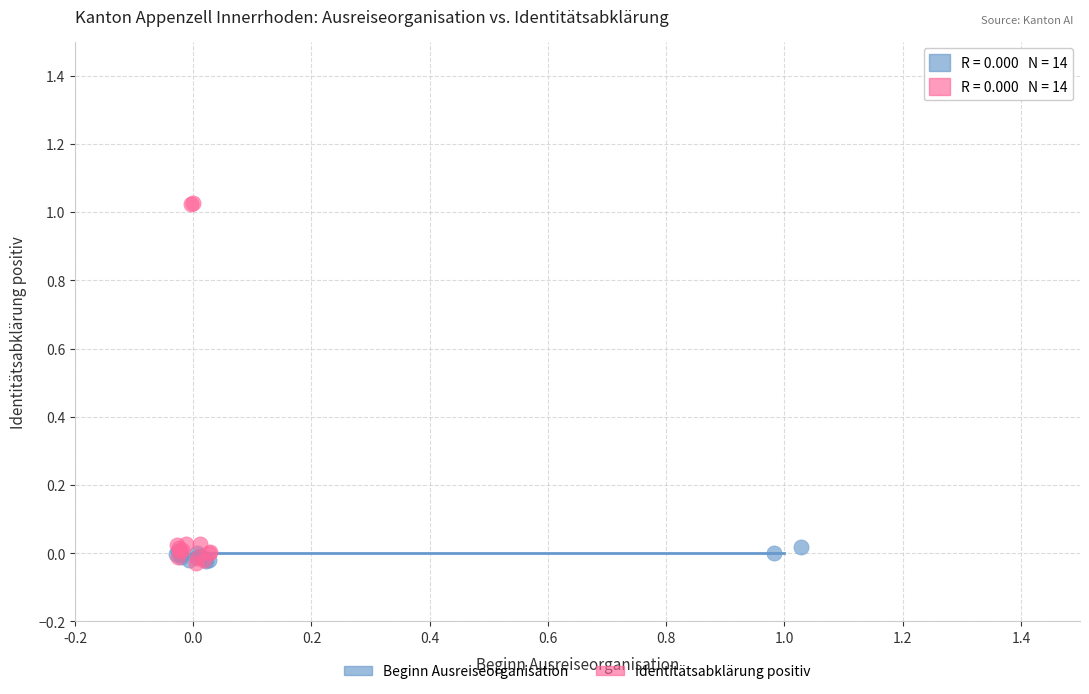

Which series has the largest Y range (max minus min)?

Identitätsabklärung positiv